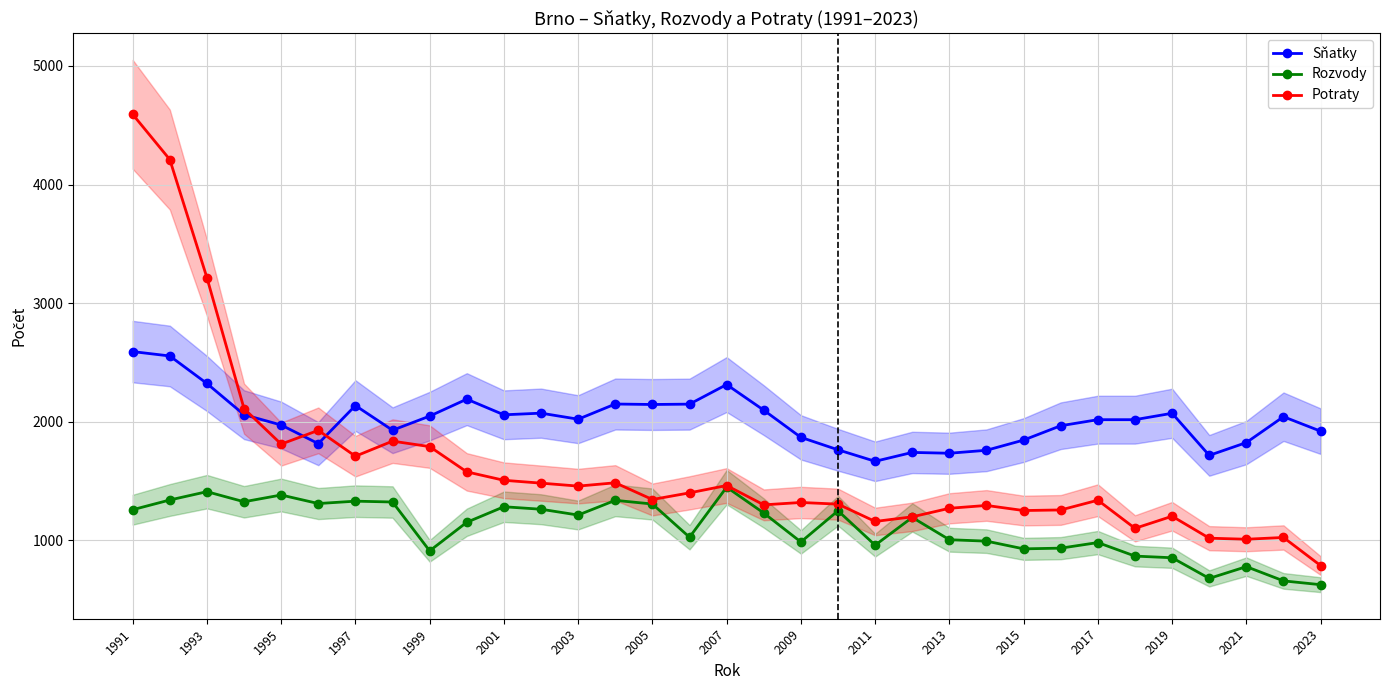

True or false: Sňatky and Rozvody intersect in this chart.

False